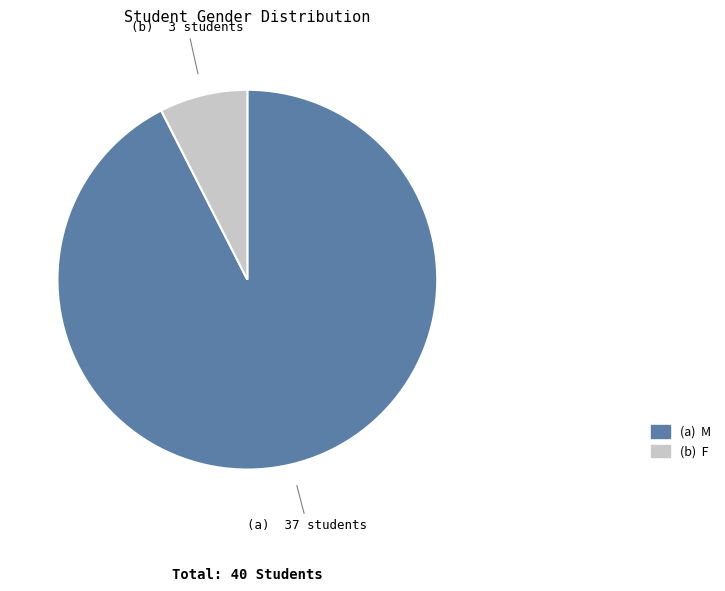

Does any single category account for the majority?

Yes